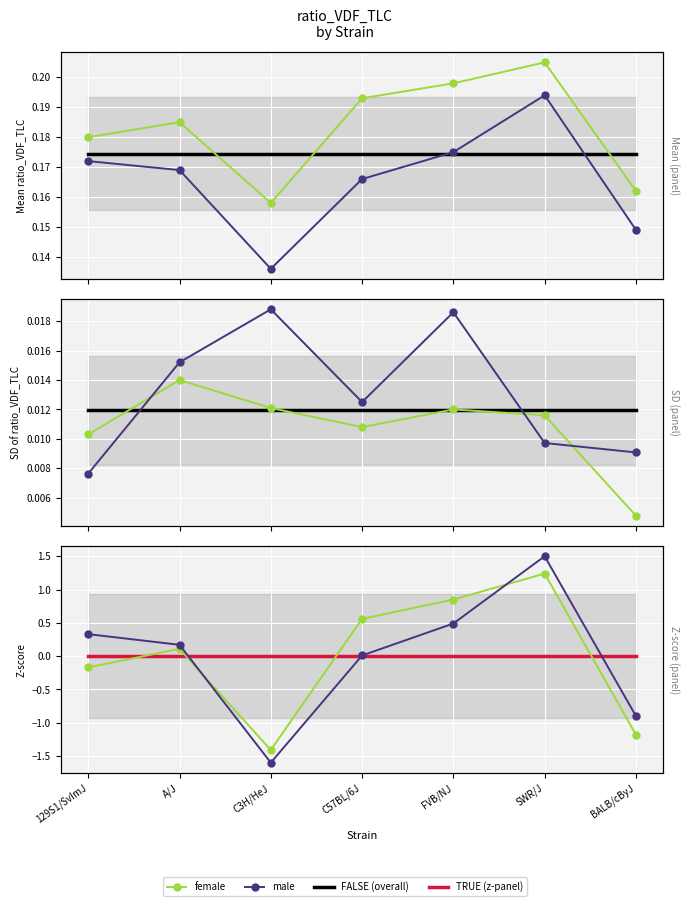

Between C57BL/6J and FVB/NJ, which series saw the biggest shift?

male_zscore